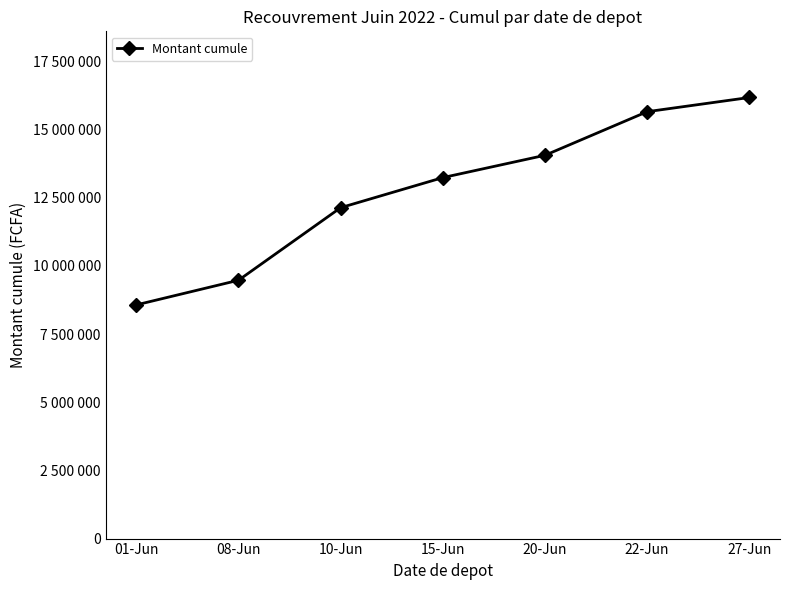

What is the value of the 2nd point from the left?

9471373